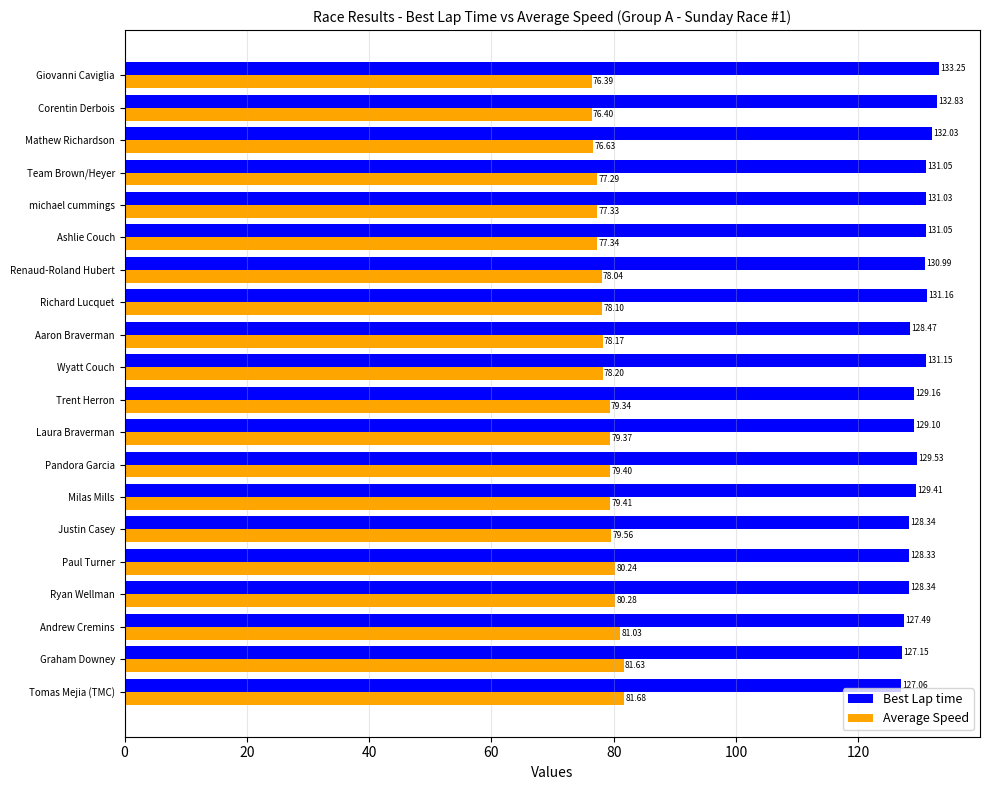

Which category has the highest value across all series?

Giovanni Caviglia